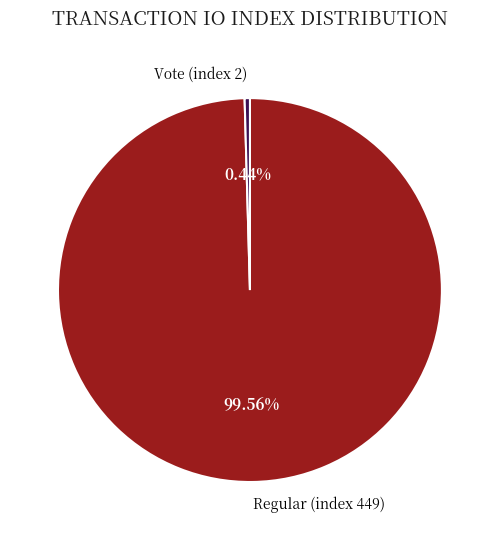

What percentage is NOT represented by Regular (index 449)?

0.4%